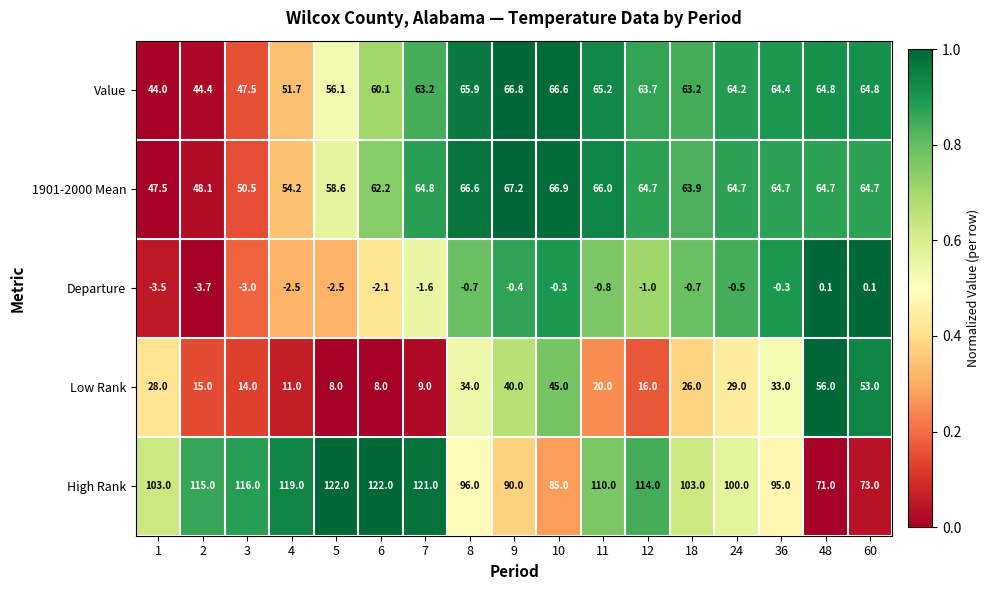

At which category is the sum across all series the highest?

9